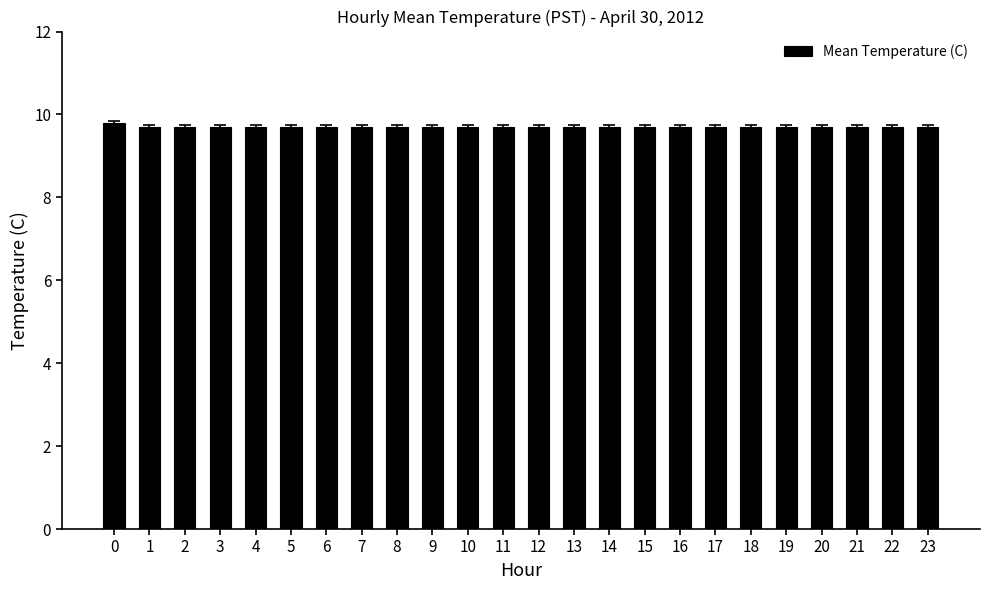

What is the sum of the values at 11 and 17?

19.4